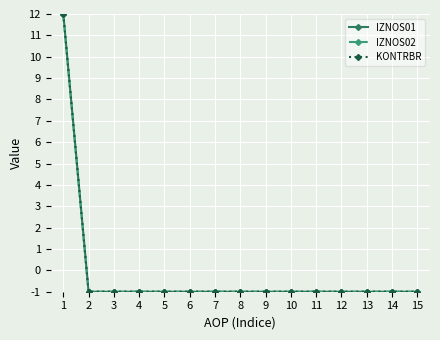

What are all the series names shown in the legend?

IZNOS01, IZNOS02, KONTRBR